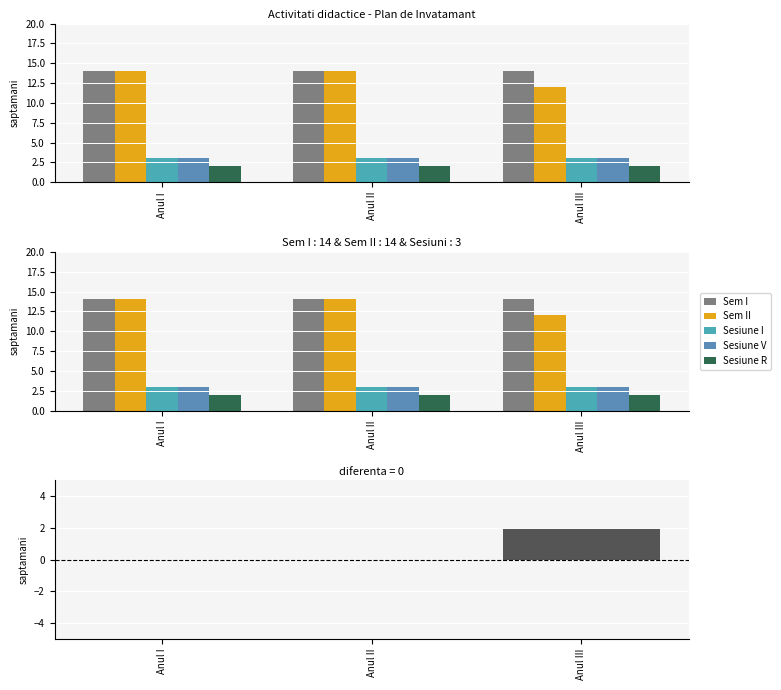

Rank the categories by Sesiune V value from highest to lowest.

Anul I, Anul II, Anul III